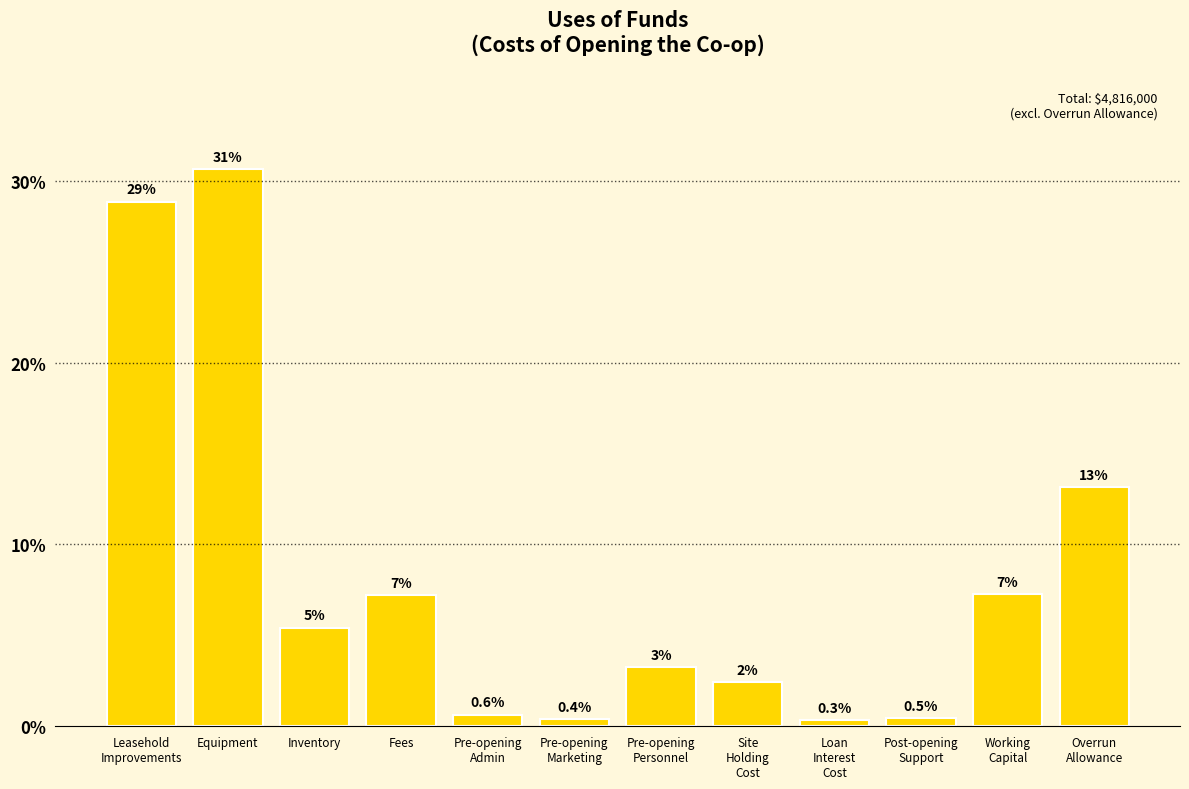

How many bars are there in total?

12